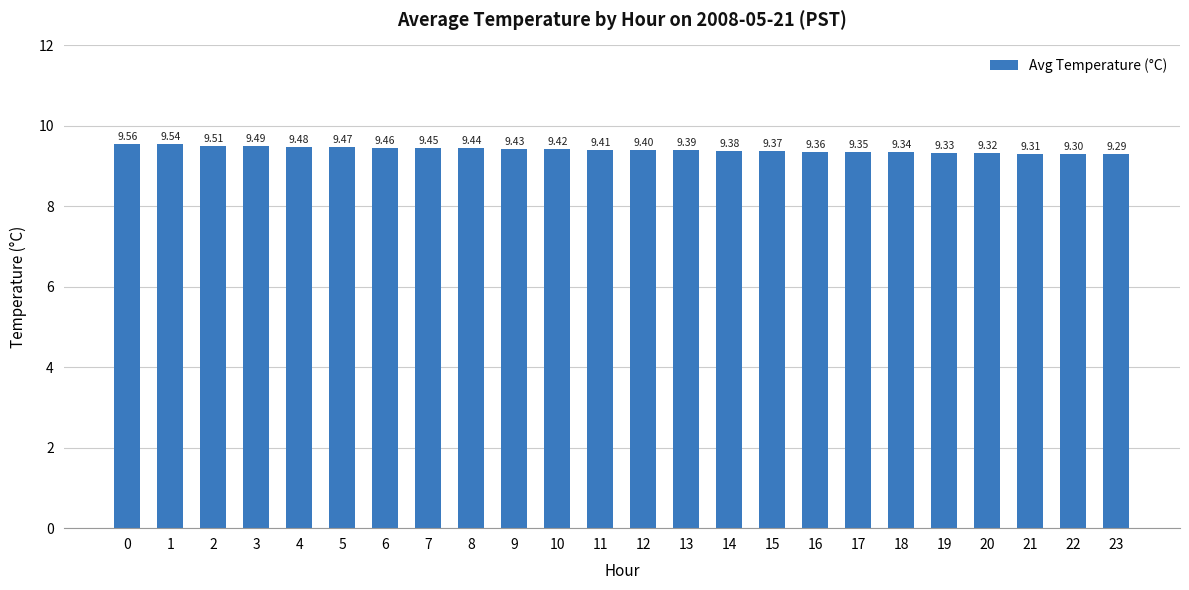

What is the change in value from 10 to 18?

-0.1